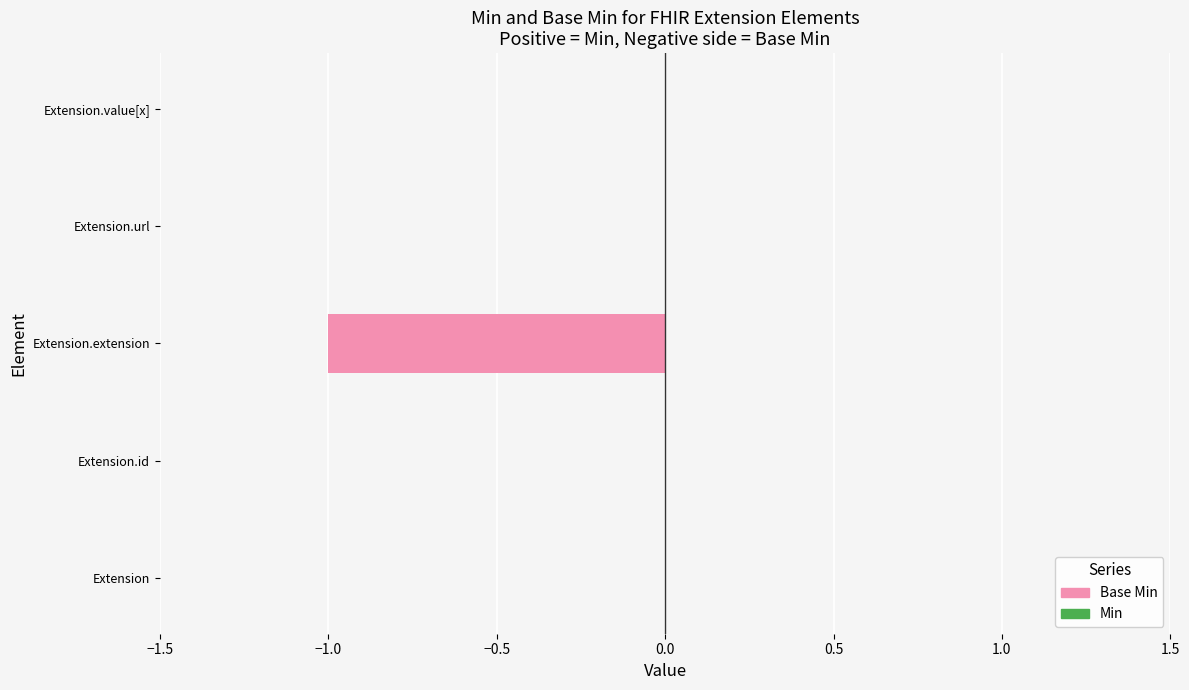

True or false: the data shows 1 at Extension.id.

False